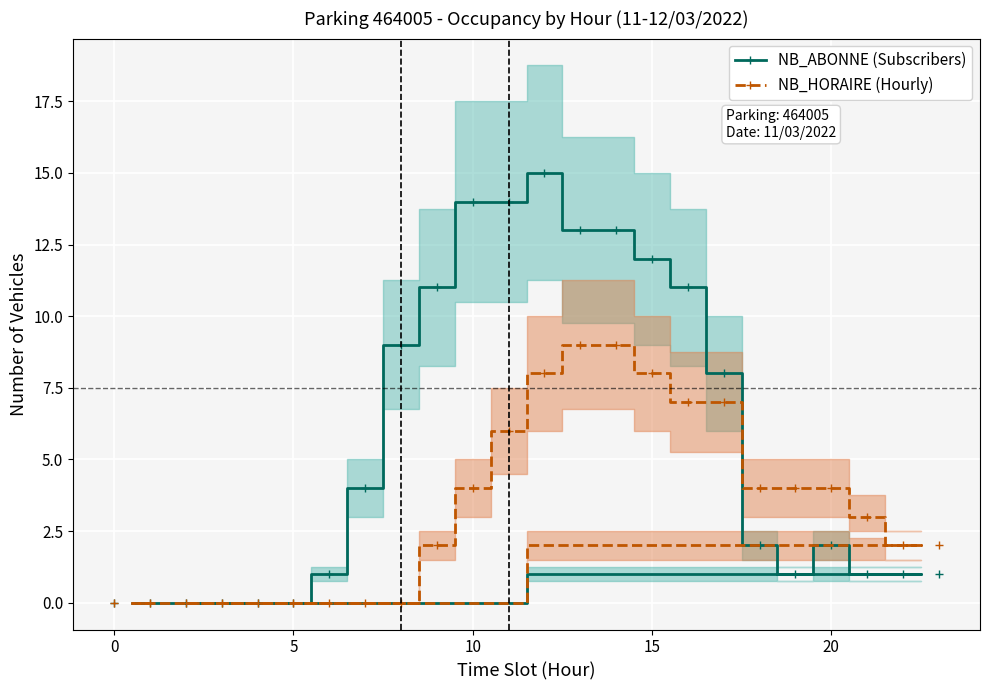

How many intersections are there between NB_HORAIRE (Hourly) and NB_ABONNE (Subscribers)?

1